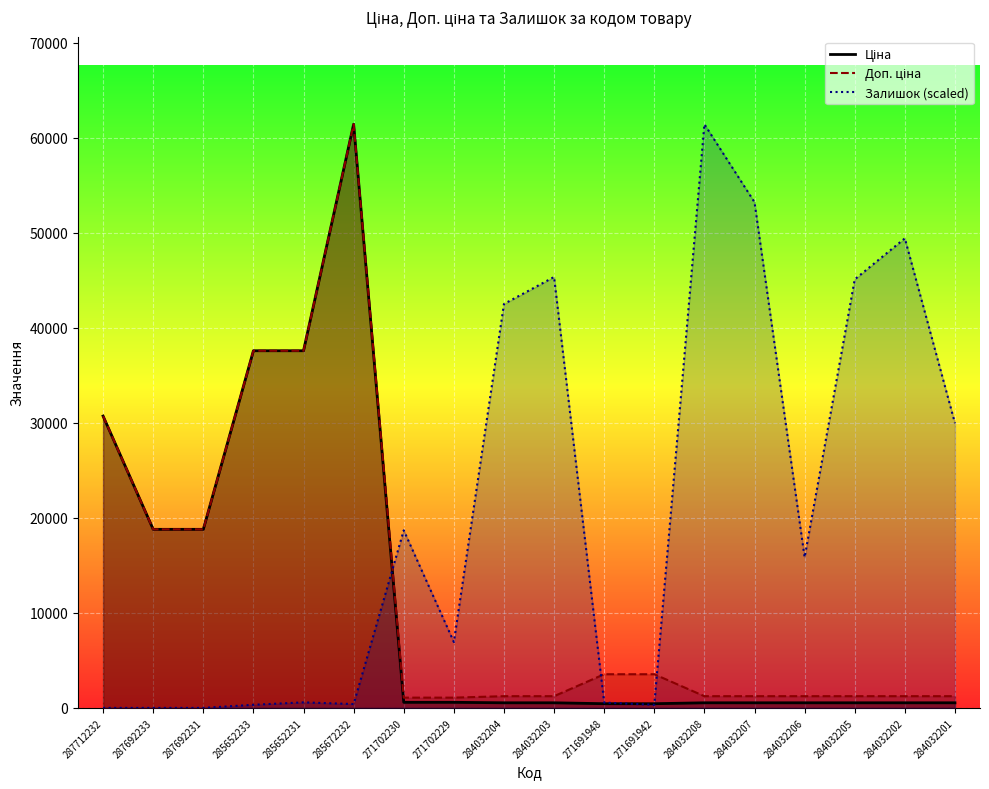

What is the difference between the highest and lowest values at 285652231?

37009.5